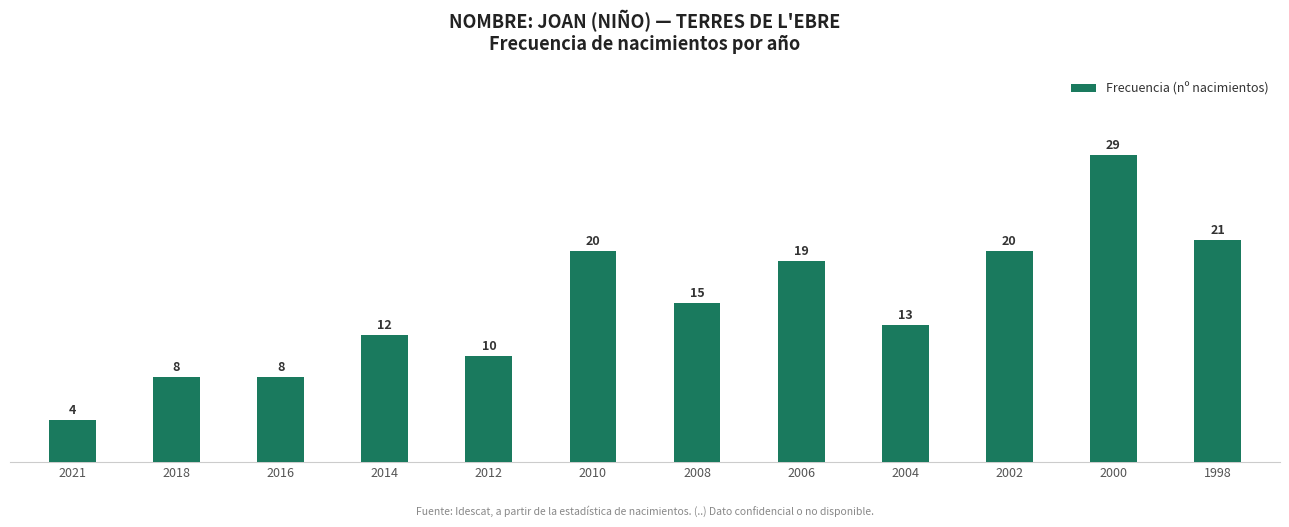

Reading left to right, transcribe all the data shown in this chart.

4	8	8	12	10	20	15	19	13	20	29	21